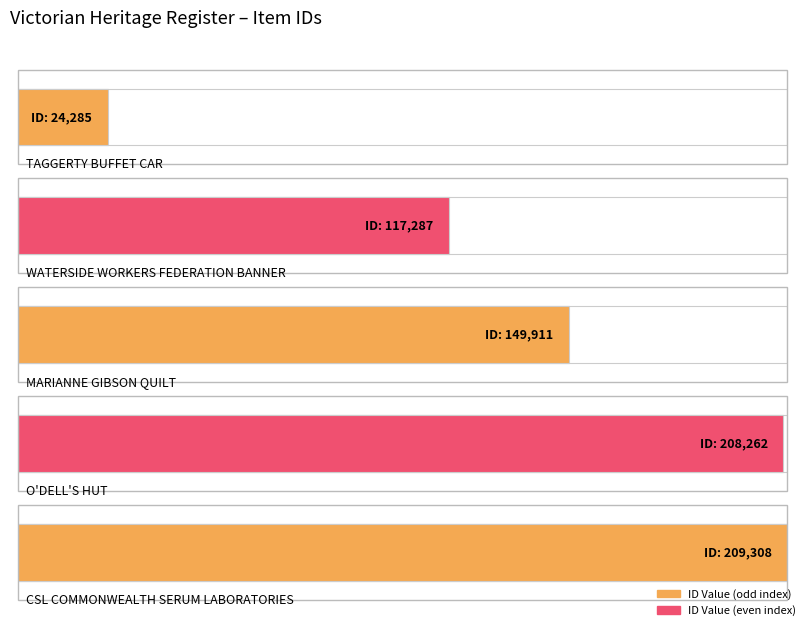

At which category does the chart reach its peak across all series?

CSL COMMONWEALTH SERUM LABORATORIES